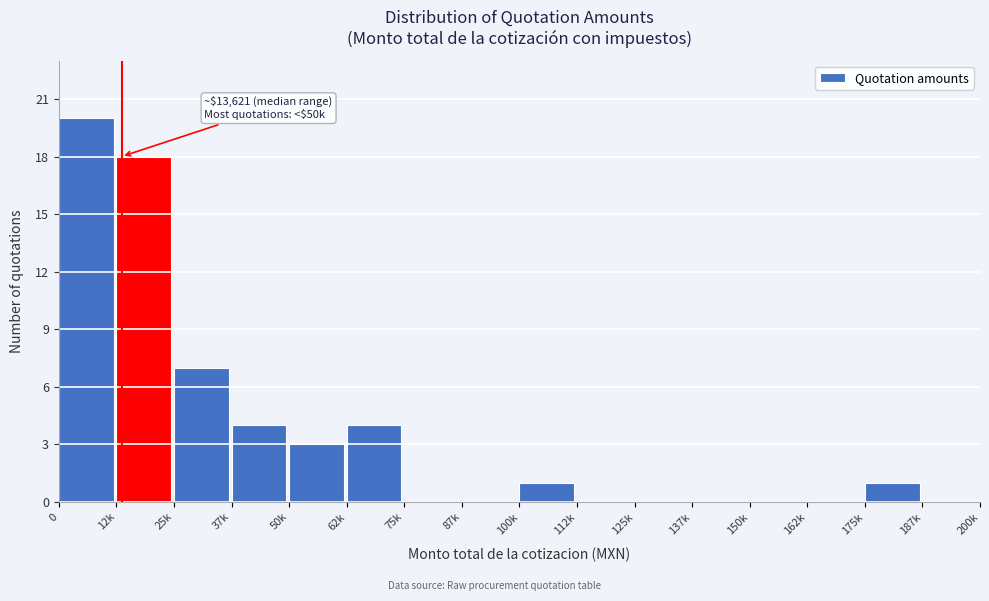

Reading left to right, list all the values displayed in this chart.

0=20	12k=18	25k=7	37k=4	50k=3	62k=4	75k=0	87k=0	100k=1	112k=0	125k=0	137k=0	150k=0	162k=0	175k=1	187k=0